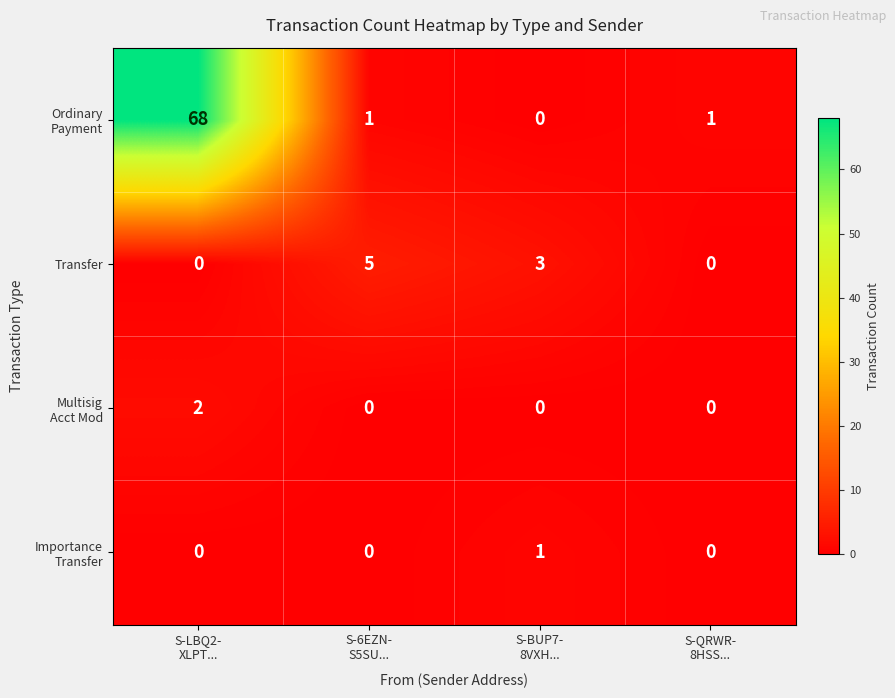

At which category is the sum across all series the highest?

S-LBQ2-
XLPT...